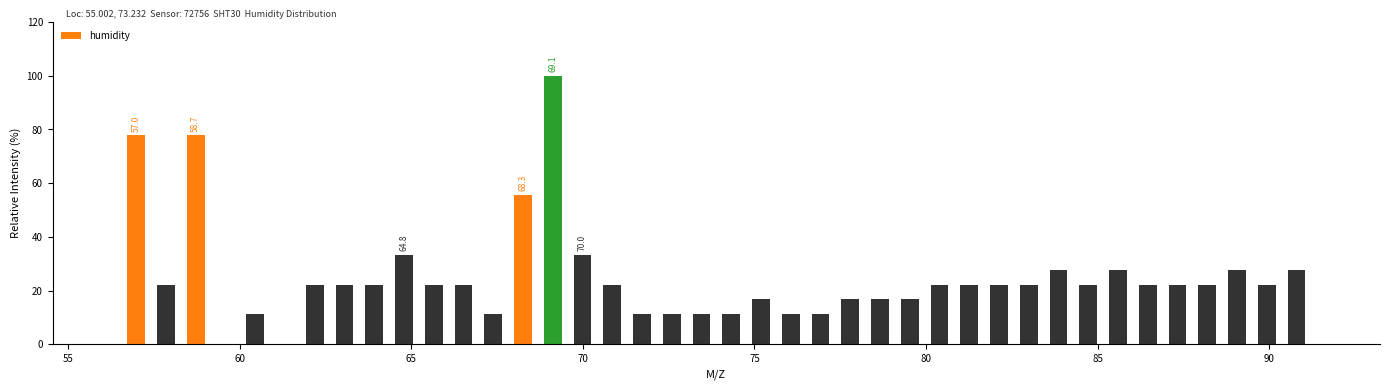

Around what value on the x-axis is the tallest bar? Give the approximate position of its centre, as read against the axis.

69.0